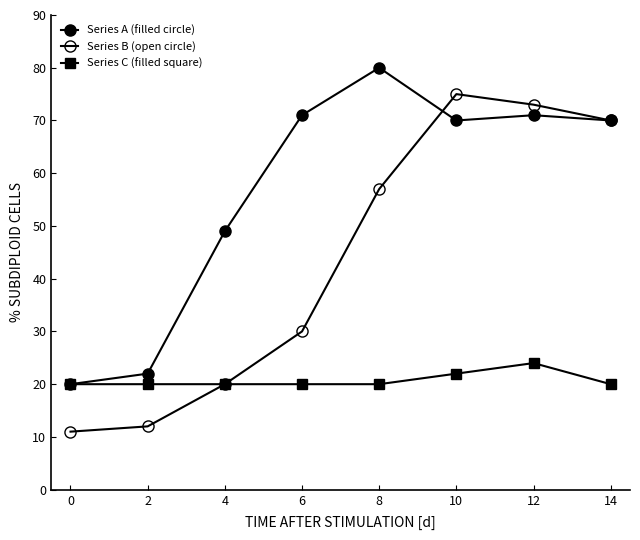

At 8, list the series in order from largest to smallest.

Series A (filled circle), Series B (open circle), Series C (filled square)